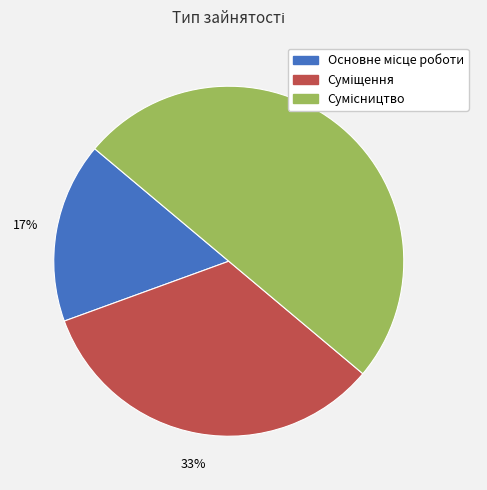

To the nearest percent, what is the difference between the largest and smallest slice percentages?

33%